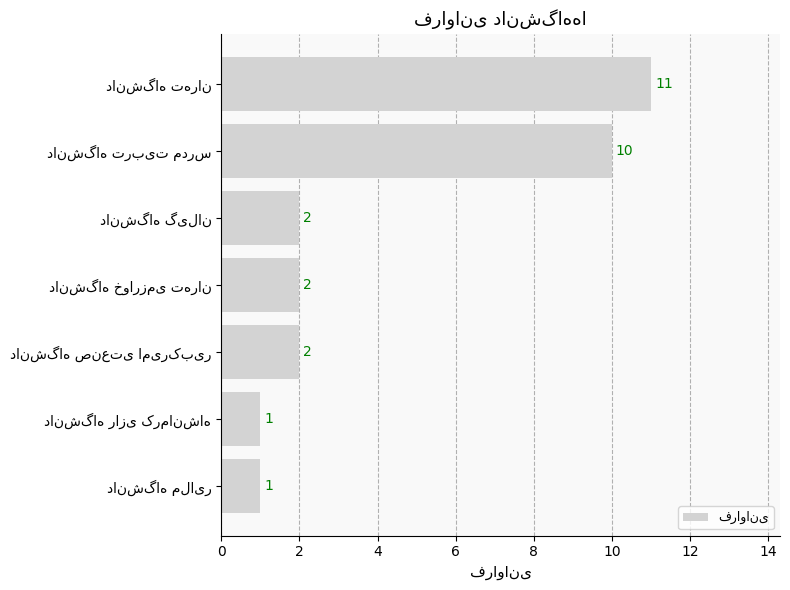

What is the value of the 5th bar from the top?

2